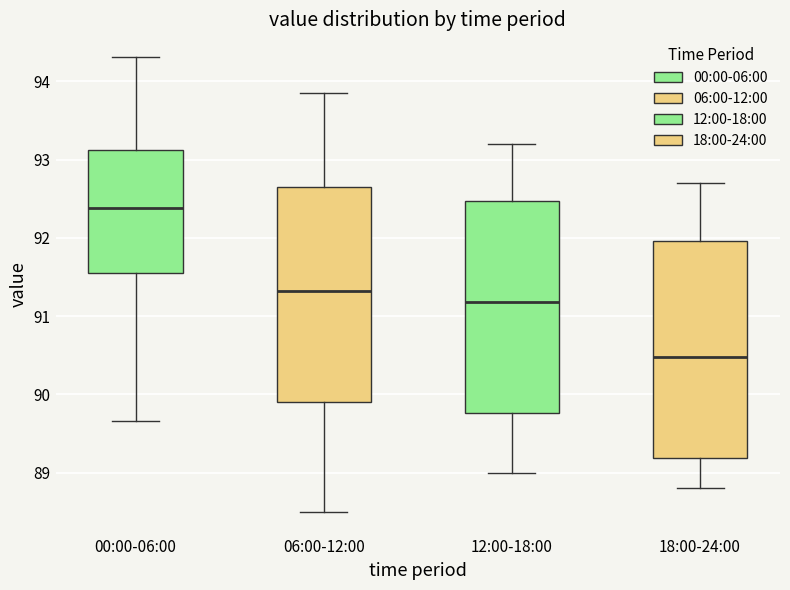

Reading left to right, transcribe this box plot: for each box, give where its median line is, the range the box spans, and where its two whiskers end, as read against the y-axis. The values are not printed on the chart, so give them approximately, as read against the axis.

00:00-06:00: median 92.4, box 91.6 to 93.1, whiskers 89.7 to 94.3
06:00-12:00: median 91.3, box 89.9 to 92.7, whiskers 88.5 to 93.9
12:00-18:00: median 91.2, box 89.8 to 92.5, whiskers 89.0 to 93.2
18:00-24:00: median 90.5, box 89.2 to 92.0, whiskers 88.8 to 92.7